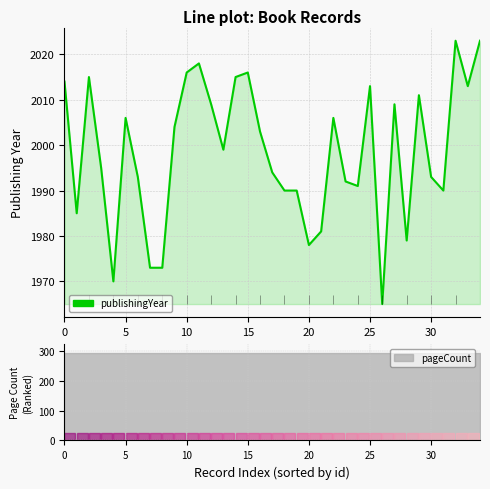

How many data points are above 1999?

17